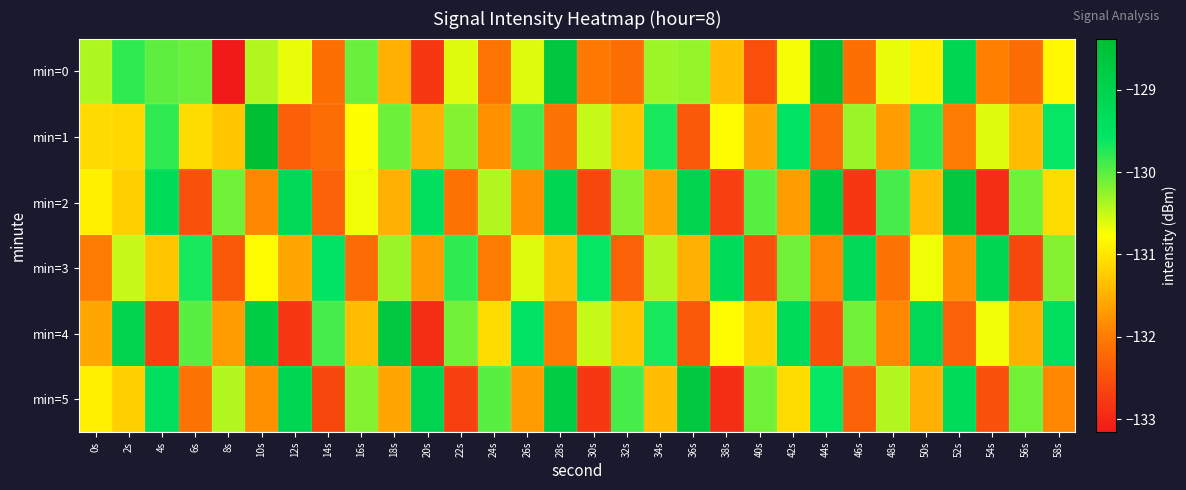

At which category is the sum across all series the highest?

28s